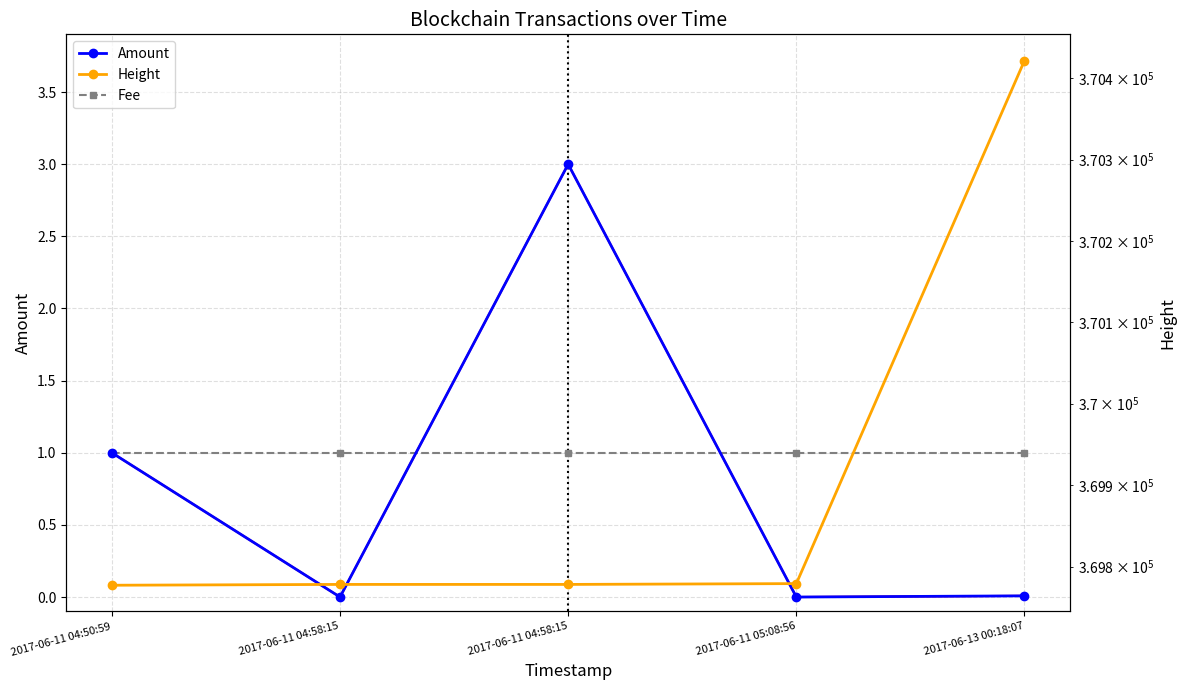

Is it true that Amount equals 0.0 at 2017-06-13 00:18:07?

False